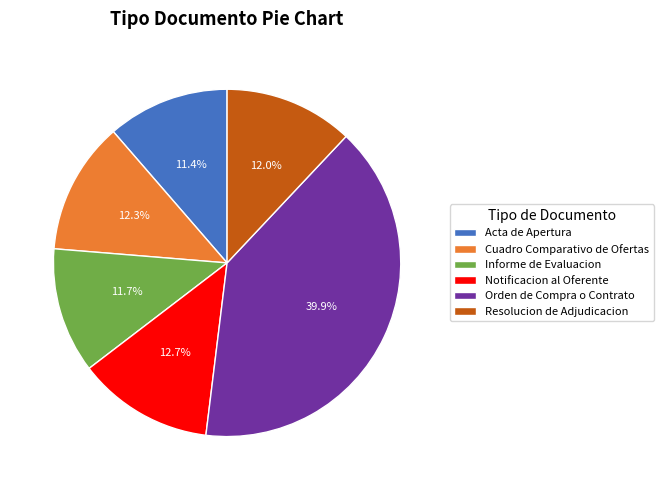

Does Cuadro Comparativo de Ofertas represent more than half of the total?

No